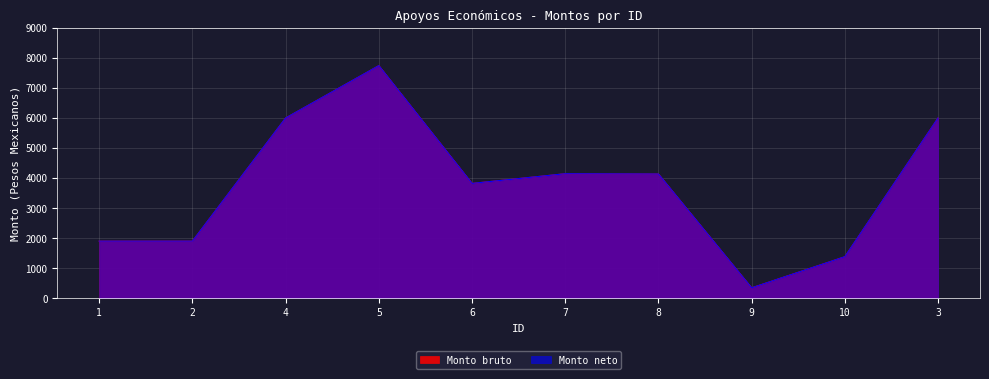

The value of Monto neto at 2 is 493.9. True or false?

False